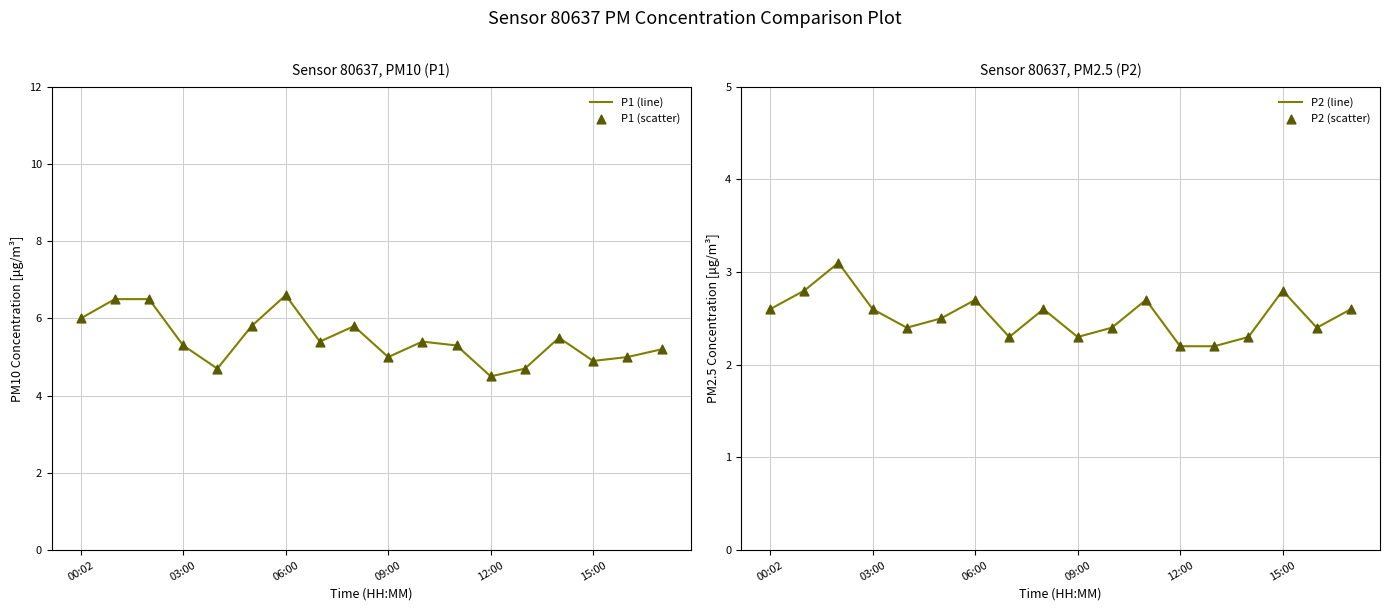

Which series has the largest total across all categories?

P1 (line)